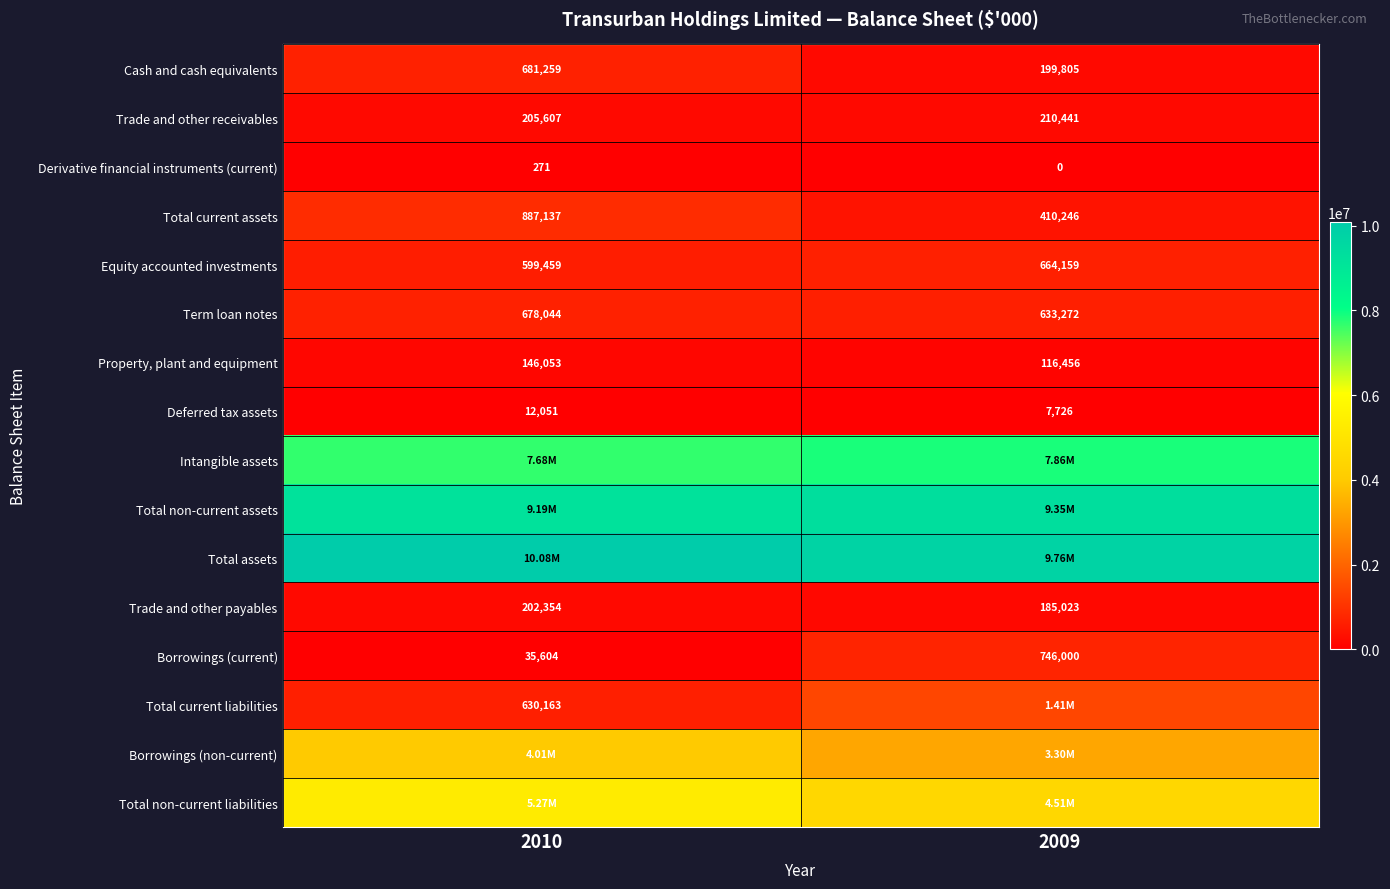

At how many categories does at least one series exceed 1356665?

2